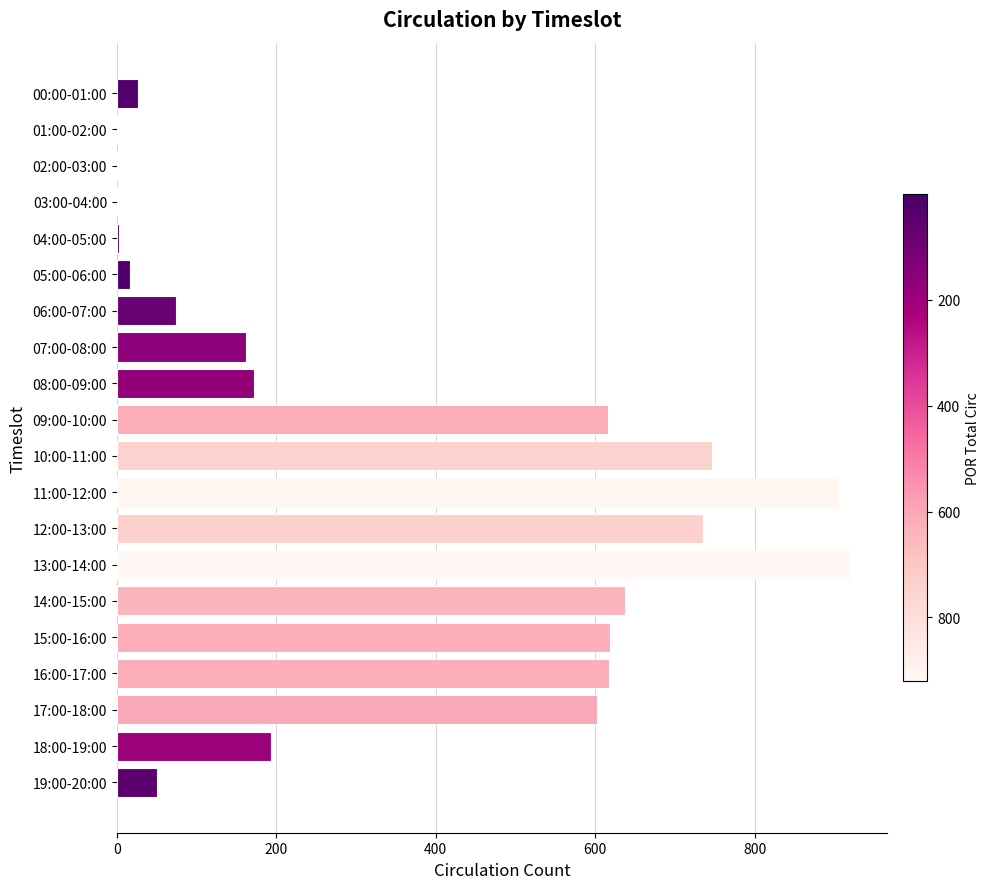

Where is the data nearest to the value 460?

17:00-18:00